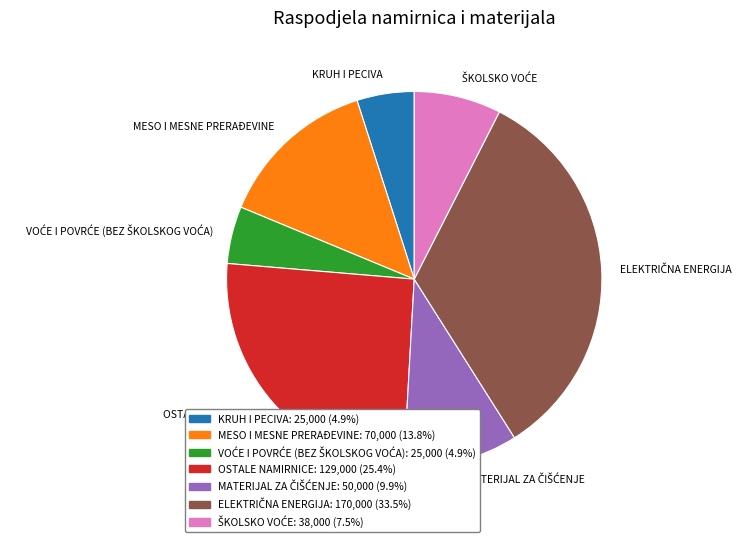

Is there a majority slice in this chart?

No